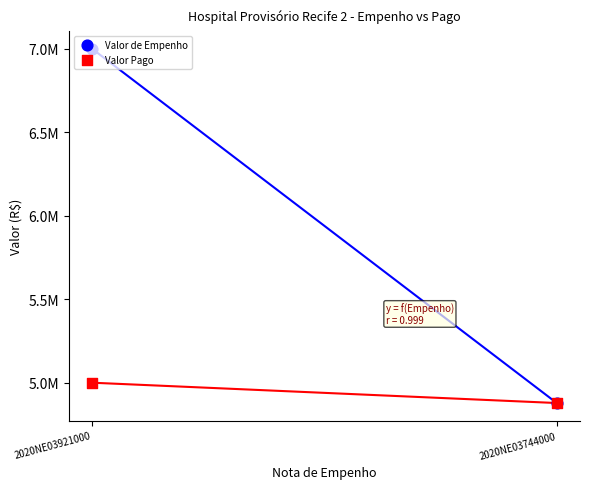

At which category is the sum across all series the highest?

2020NE03921000